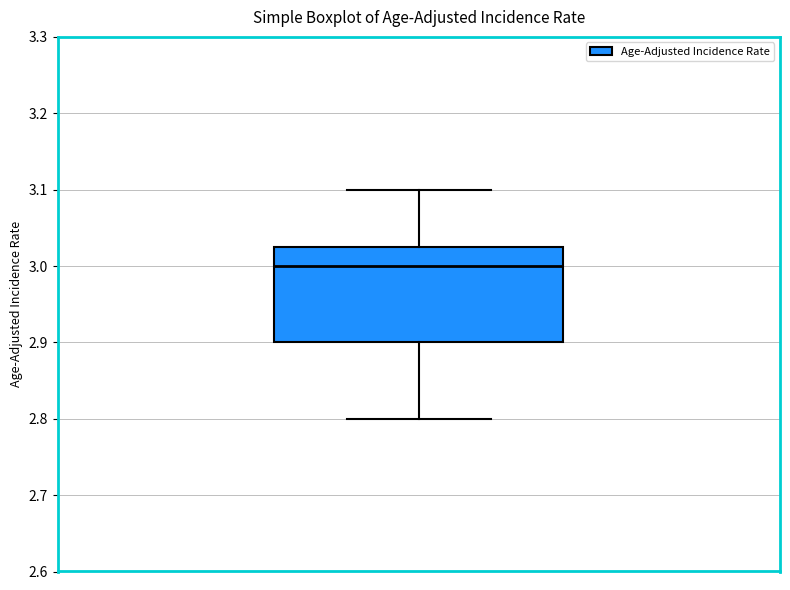

Read this box plot against the y-axis: the position of the median line, the range covered by the box, and the ends of both whiskers. The values are not printed on the chart, so give them approximately, as read against the axis.

median 3.00, box 2.90 to 3.03, whiskers 2.80 to 3.10